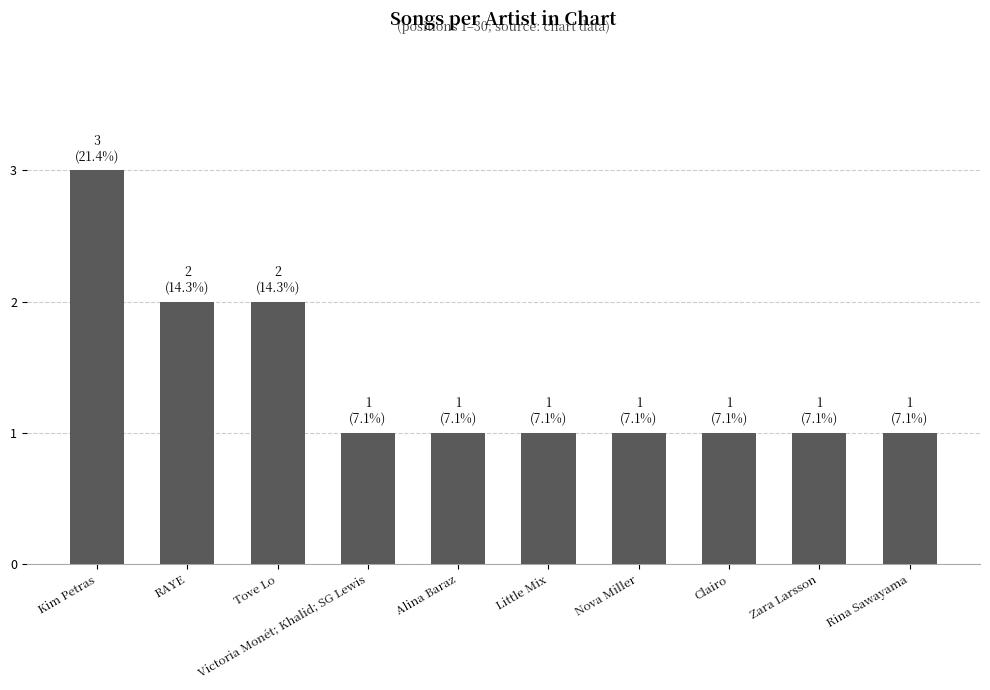

What is the greatest value displayed?

3